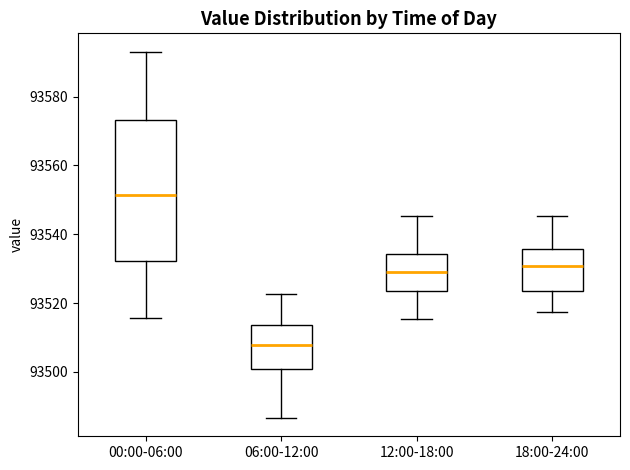

Reading left to right, transcribe this box plot: for each box, give where its median line is, the range the box spans, and where its two whiskers end, as read against the y-axis. The values are not printed on the chart, so give them approximately, as read against the axis.

00:00-06:00: median 93552, box 93532 to 93574, whiskers 93516 to 93594
06:00-12:00: median 93508, box 93500 to 93514, whiskers 93486 to 93522
12:00-18:00: median 93530, box 93524 to 93534, whiskers 93516 to 93546
18:00-24:00: median 93530, box 93524 to 93536, whiskers 93518 to 93546